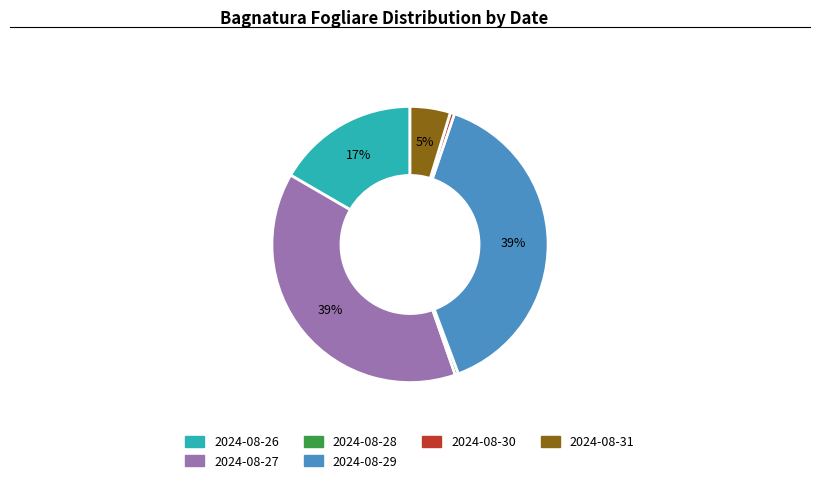

Count the number of slices in the pie.

6